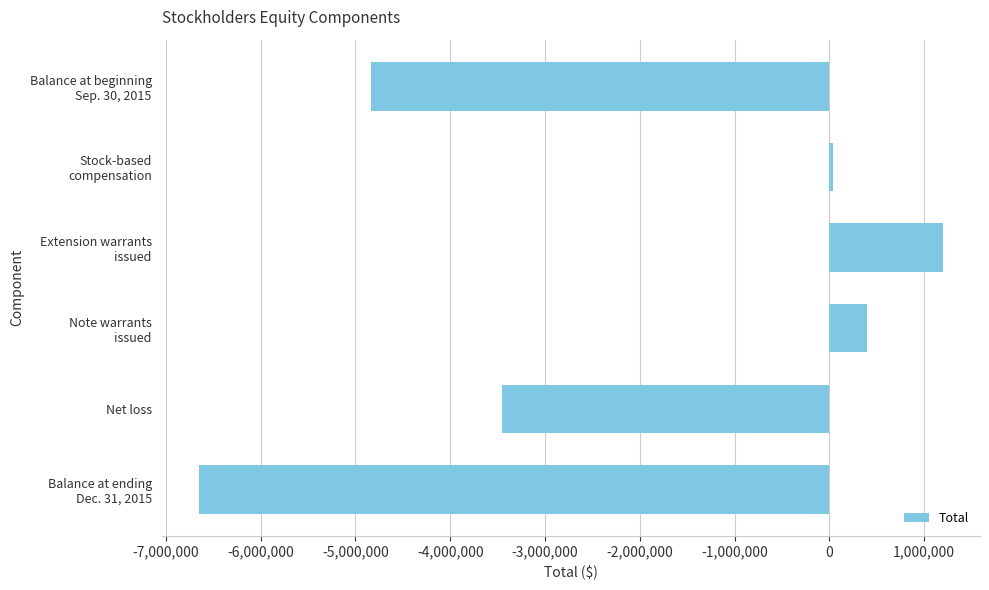

At which label is the value closest to -2728600?

Net loss